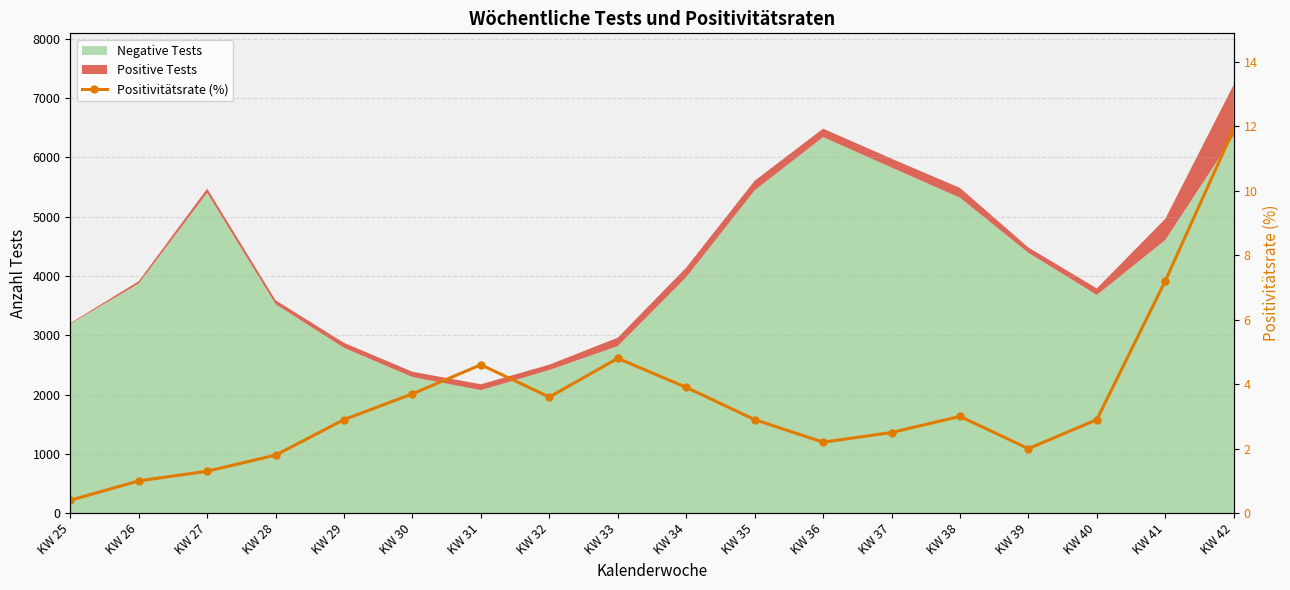

True or false: the data has more than 1 interior local peaks.

True